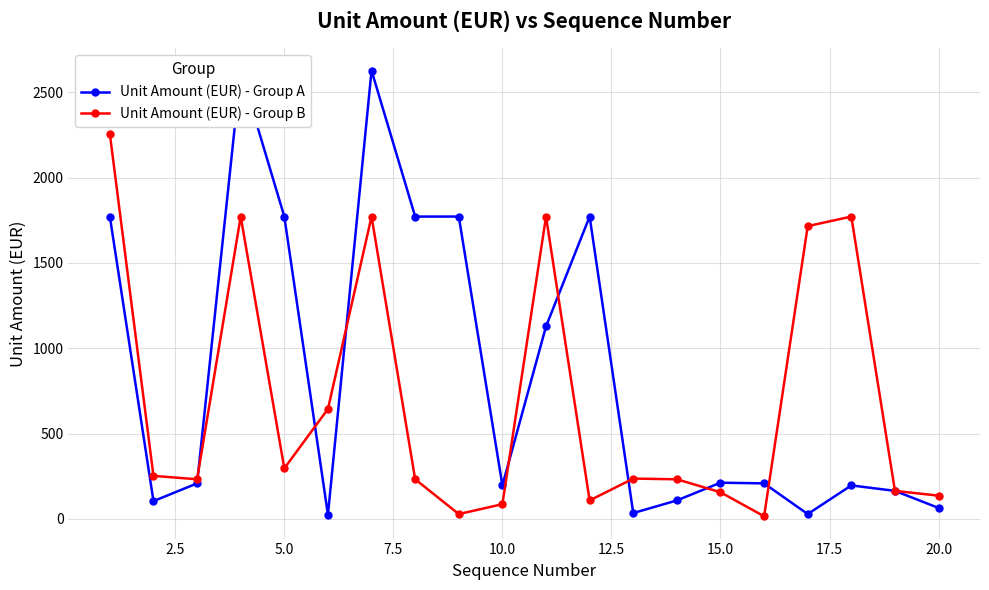

Which series has the largest total across all categories?

Unit Amount (EUR) - Group A